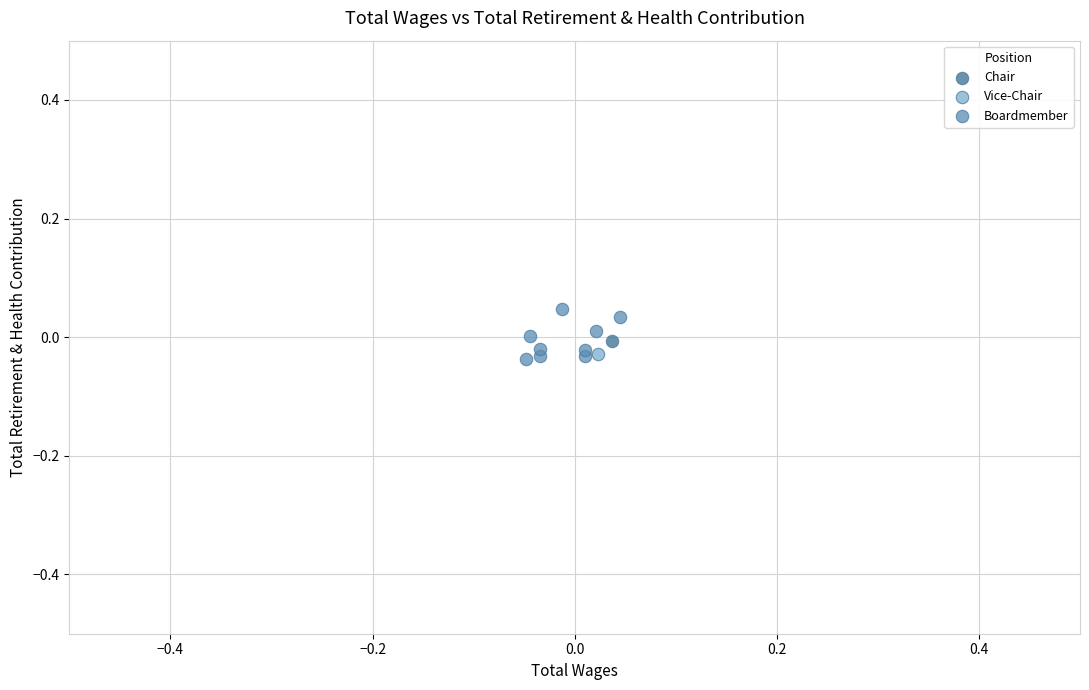

What are all the series names shown in the legend?

Chair, Boardmember, Vice-Chair